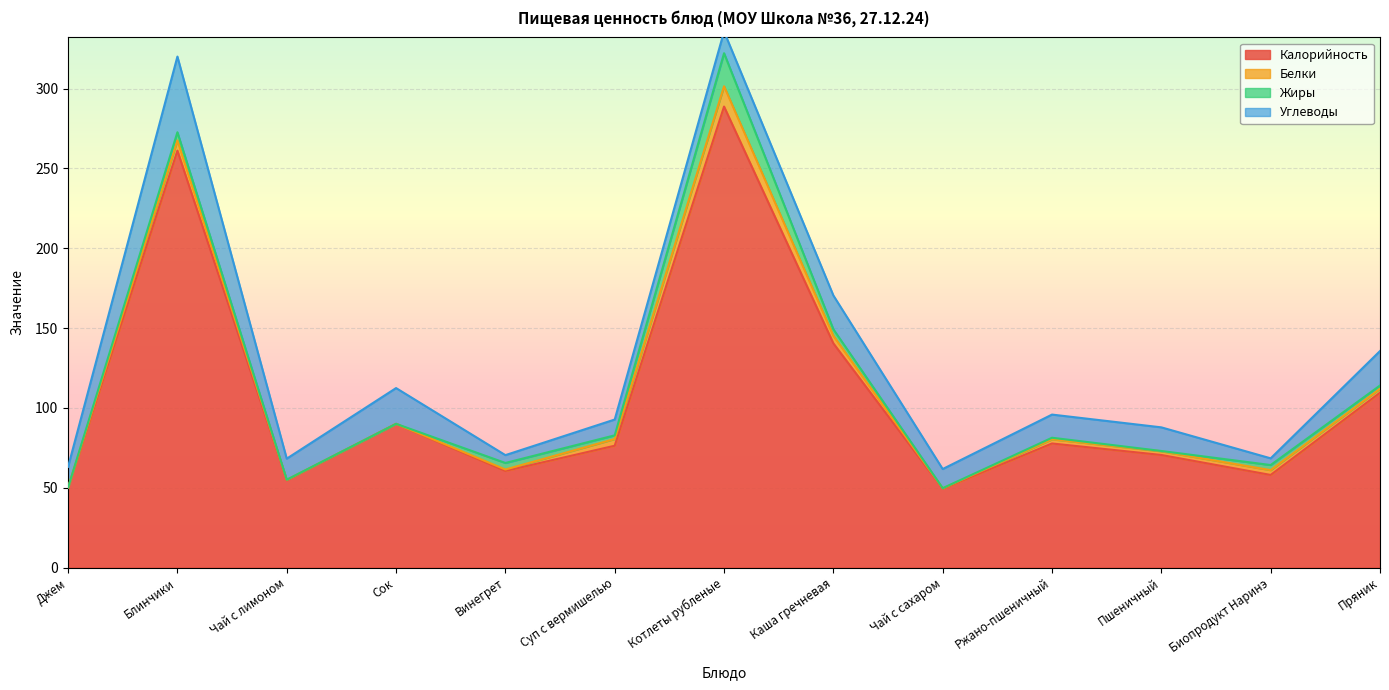

Which series has the largest total across all categories?

Калорийность